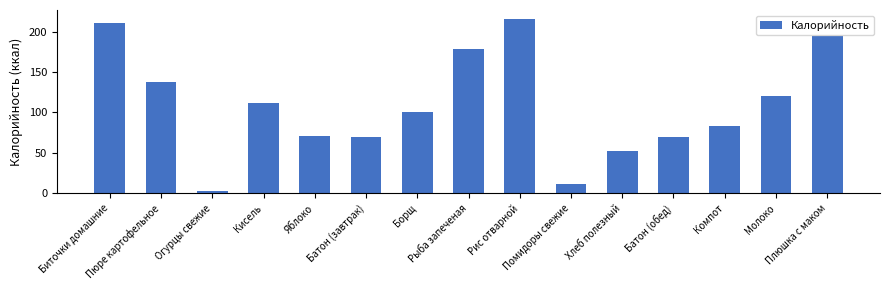

What is the sum of all values?

1632.5